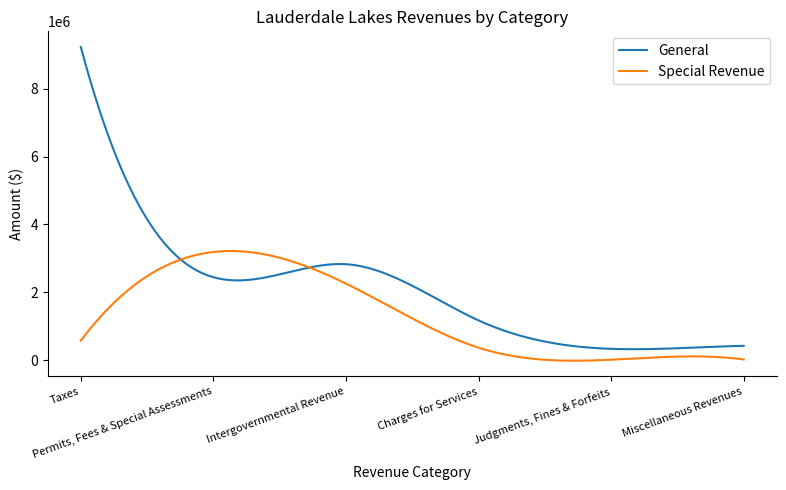

Which series has the largest range (max minus min)?

General